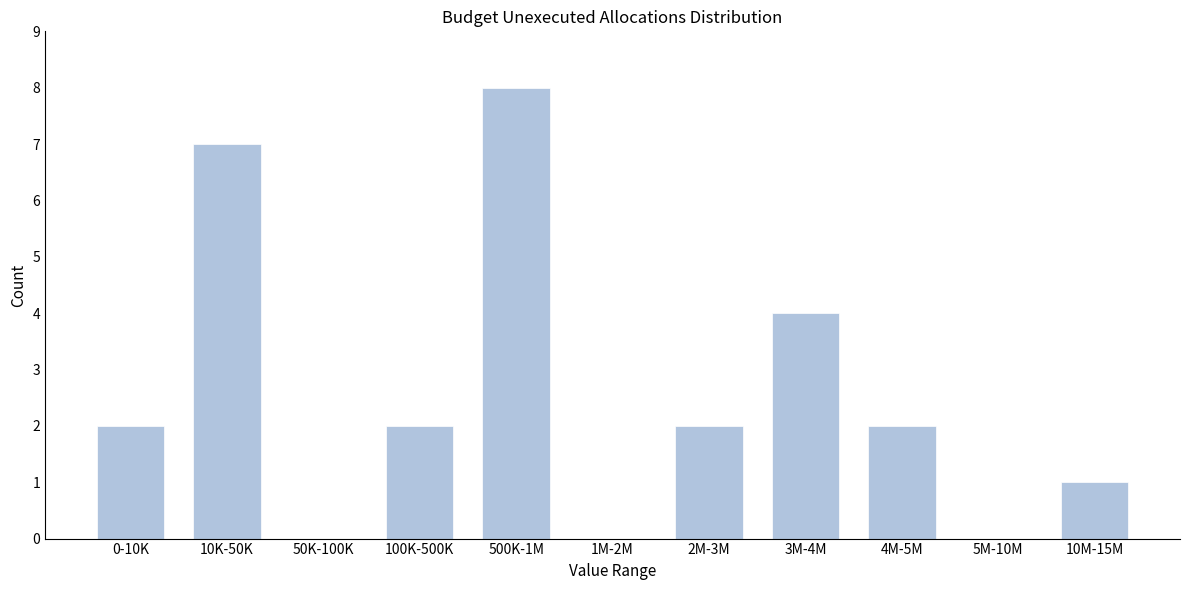

Reading left to right, what are all the values shown in this chart?

0-10K=2	10K-50K=7	50K-100K=0	100K-500K=2	500K-1M=8	1M-2M=0	2M-3M=2	3M-4M=4	4M-5M=2	5M-10M=0	10M-15M=1